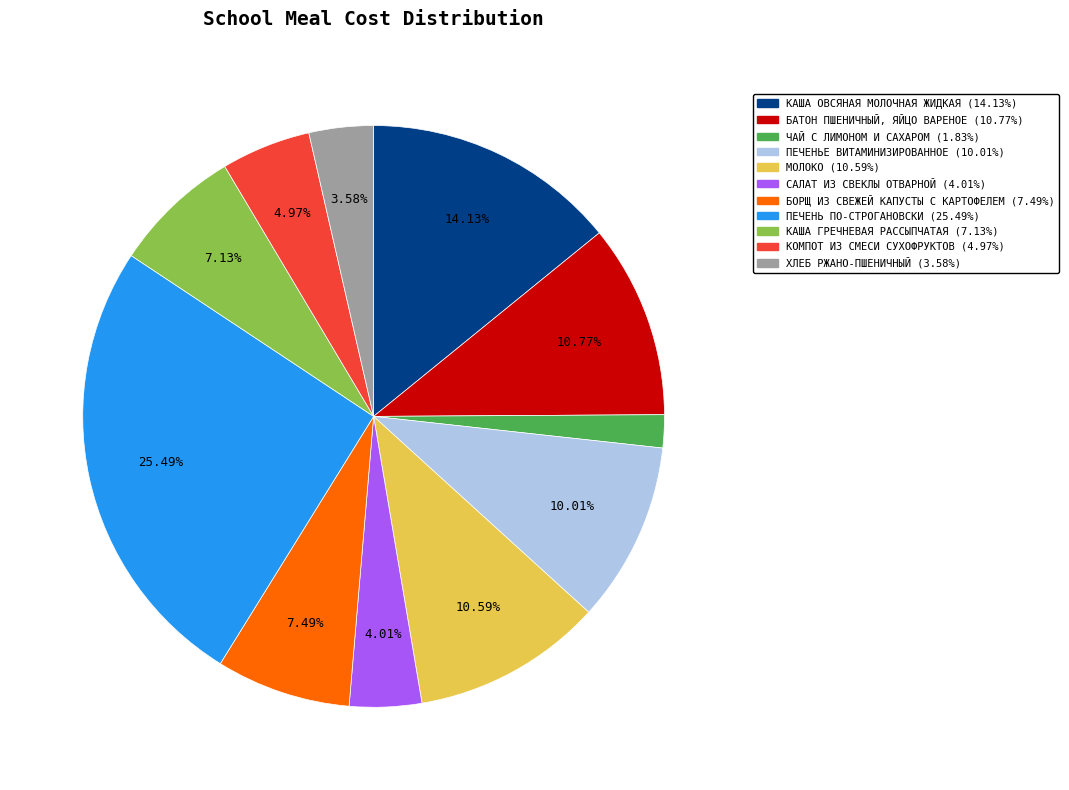

True or false: БОРЩ ИЗ СВЕЖЕЙ КАПУСТЫ С КАРТОФЕЛЕМ accounts for 16% of the total.

False